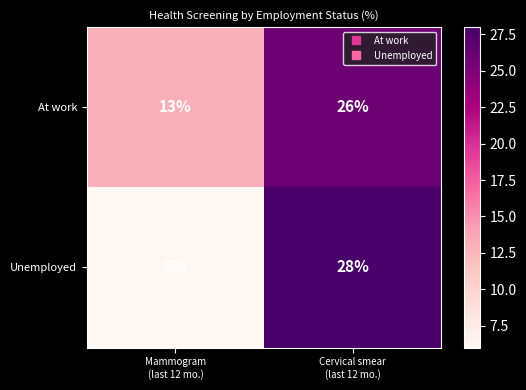

Reading left to right, extract all data points from this chart.

At work: 13	26
Unemployed: 6	28